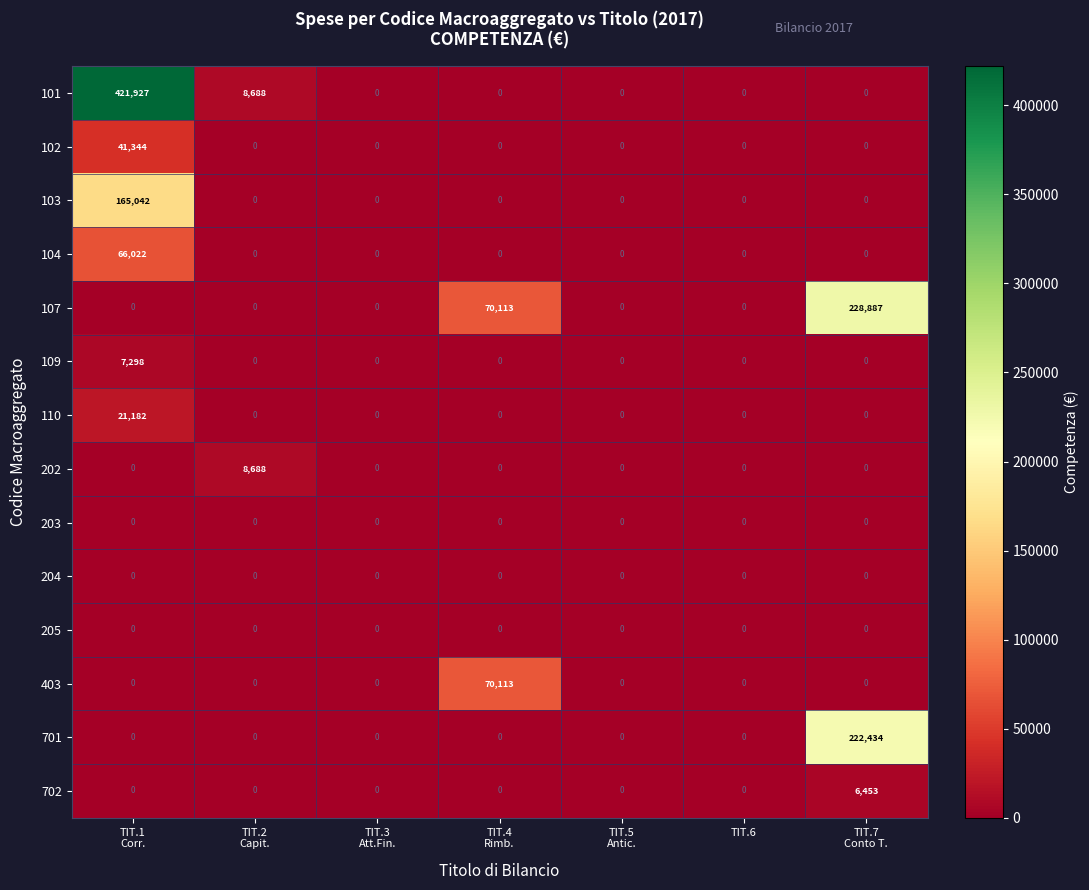

What is the maximum value shown in the chart?

421927